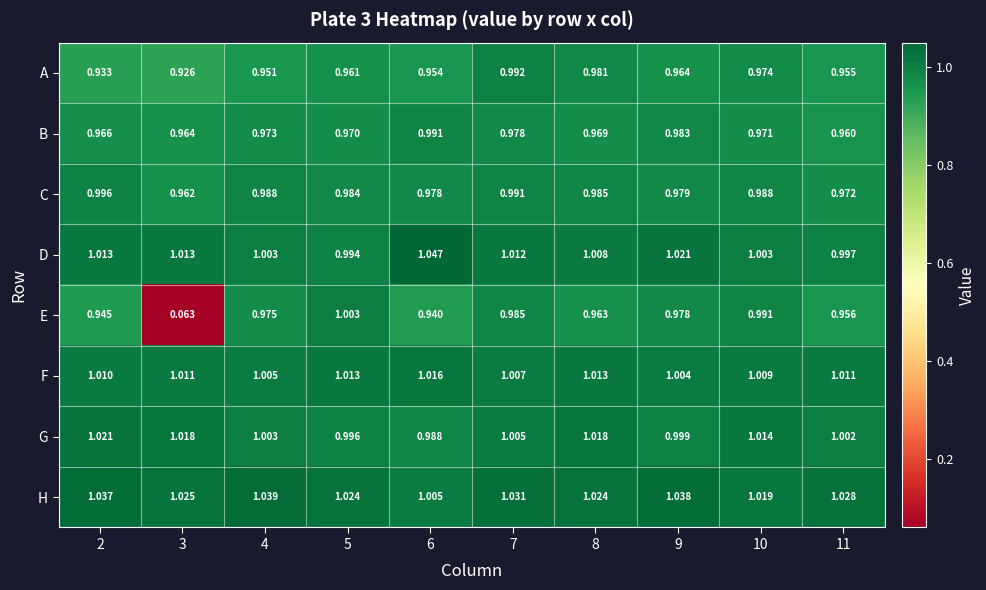

Which category has the highest value across all series?

6